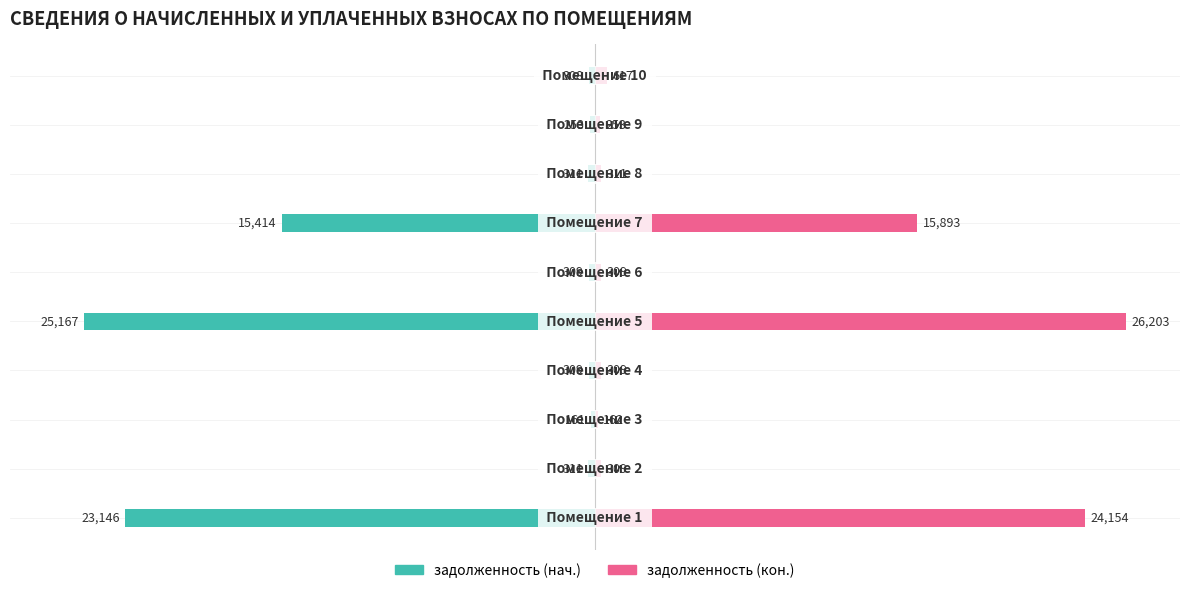

Is it true that задолженность (кон.) equals 0.3 at 8?

False